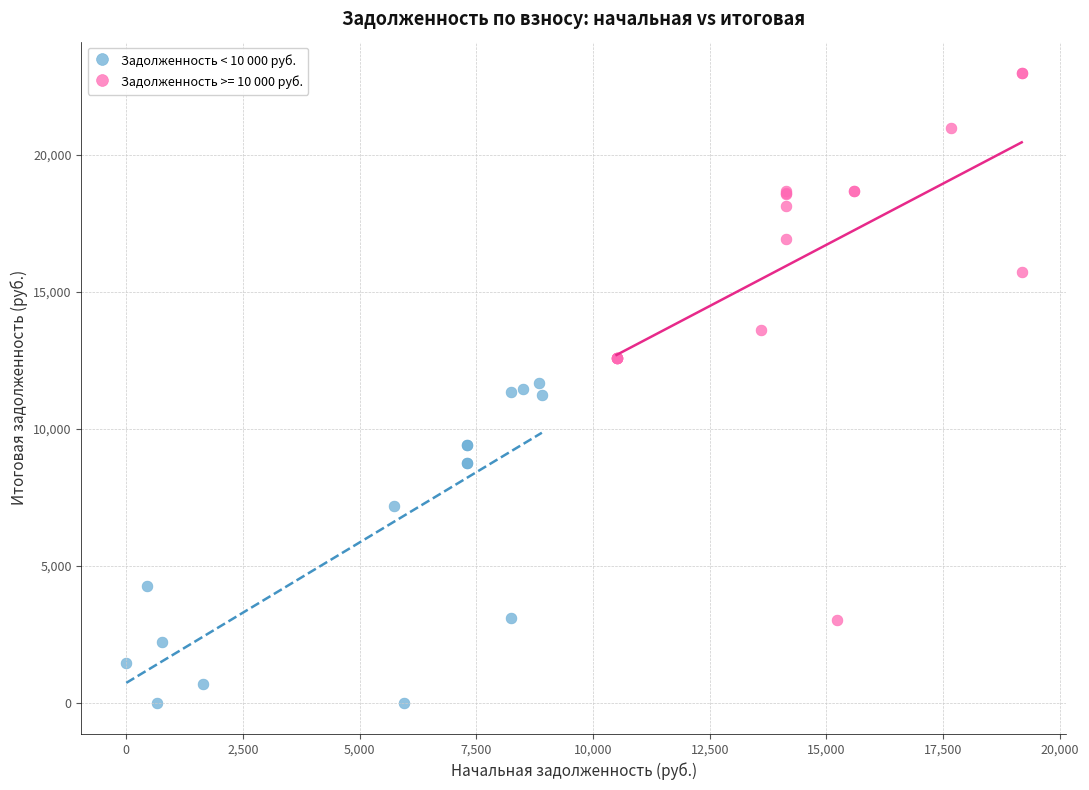

Which series reaches the minimum Y coordinate?

Задолженность < 10 000 руб.